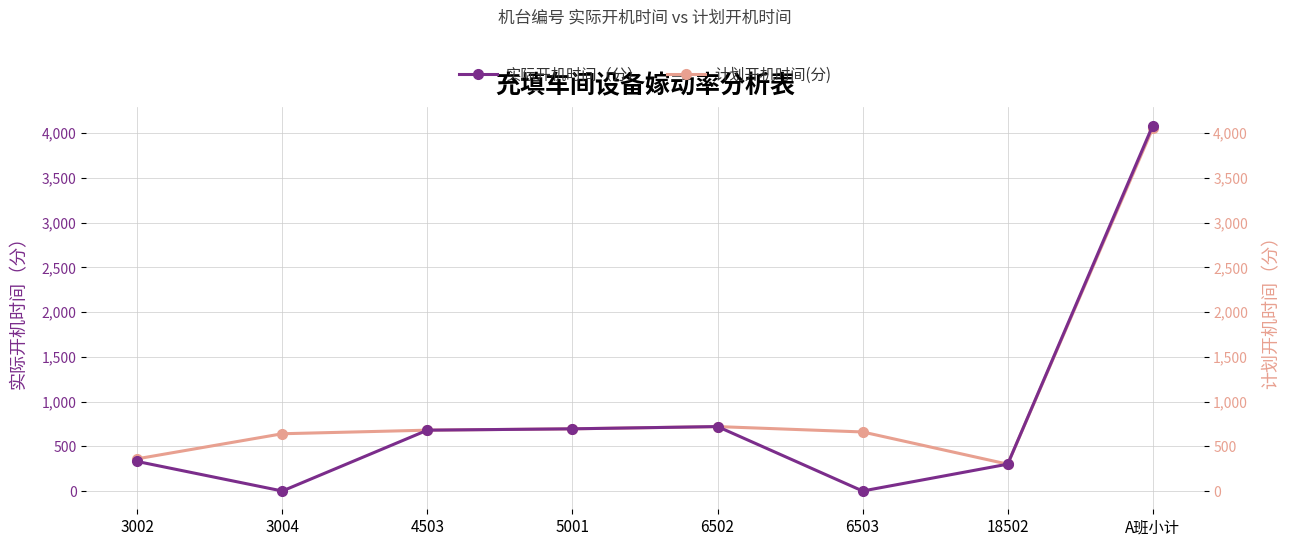

At which category does 实际开机时间（分） reach its first local peak?

6502